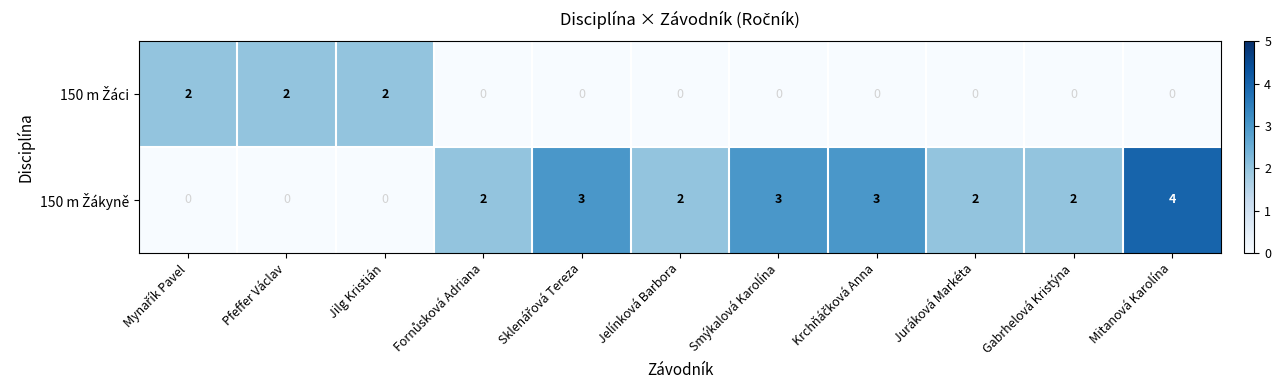

What is the total value across all series at Smýkalová Karolína?

3